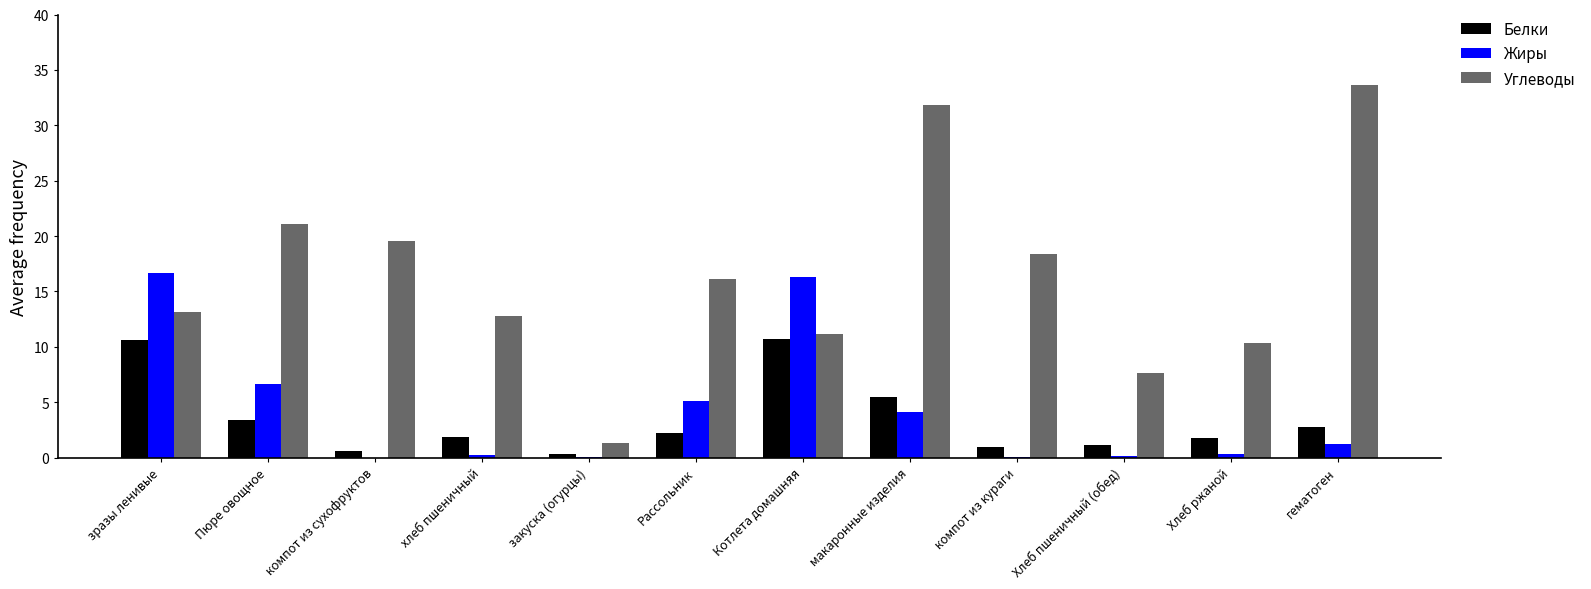

Is it true that Углеводы equals 7.5 at макаронные изделия?

False